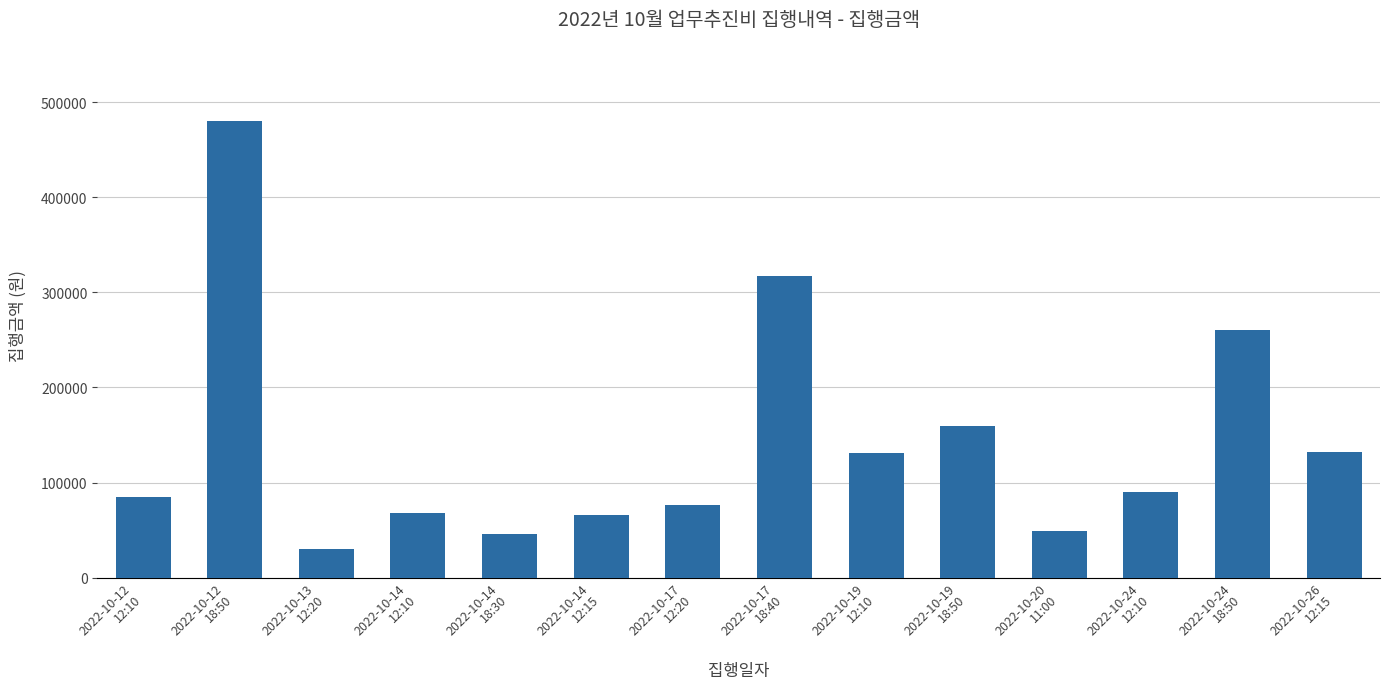

What is the difference between the second highest and second lowest values?

271000